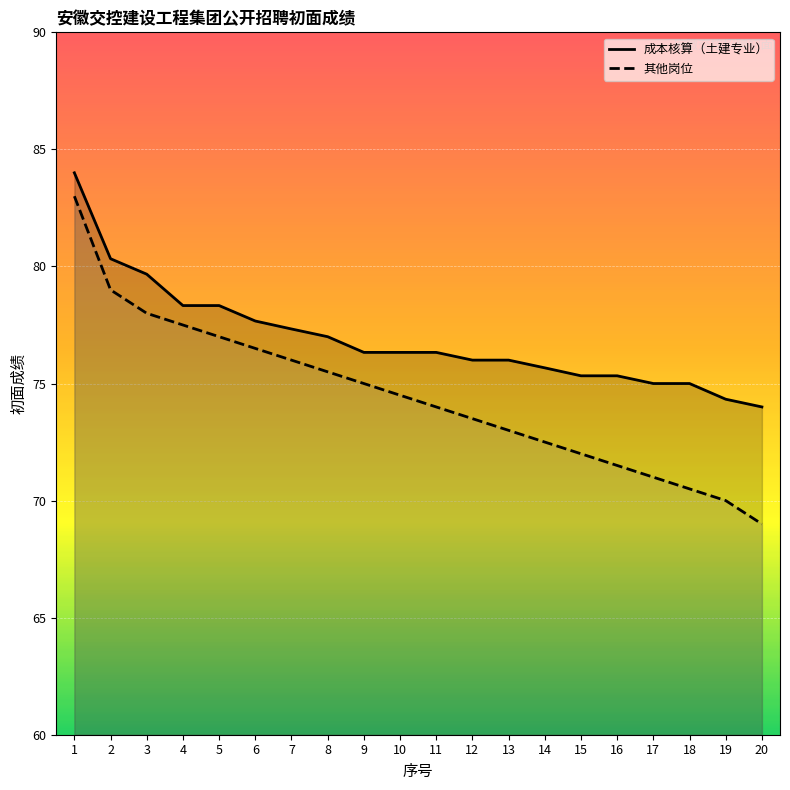

At which category is the sum across all series the highest?

1